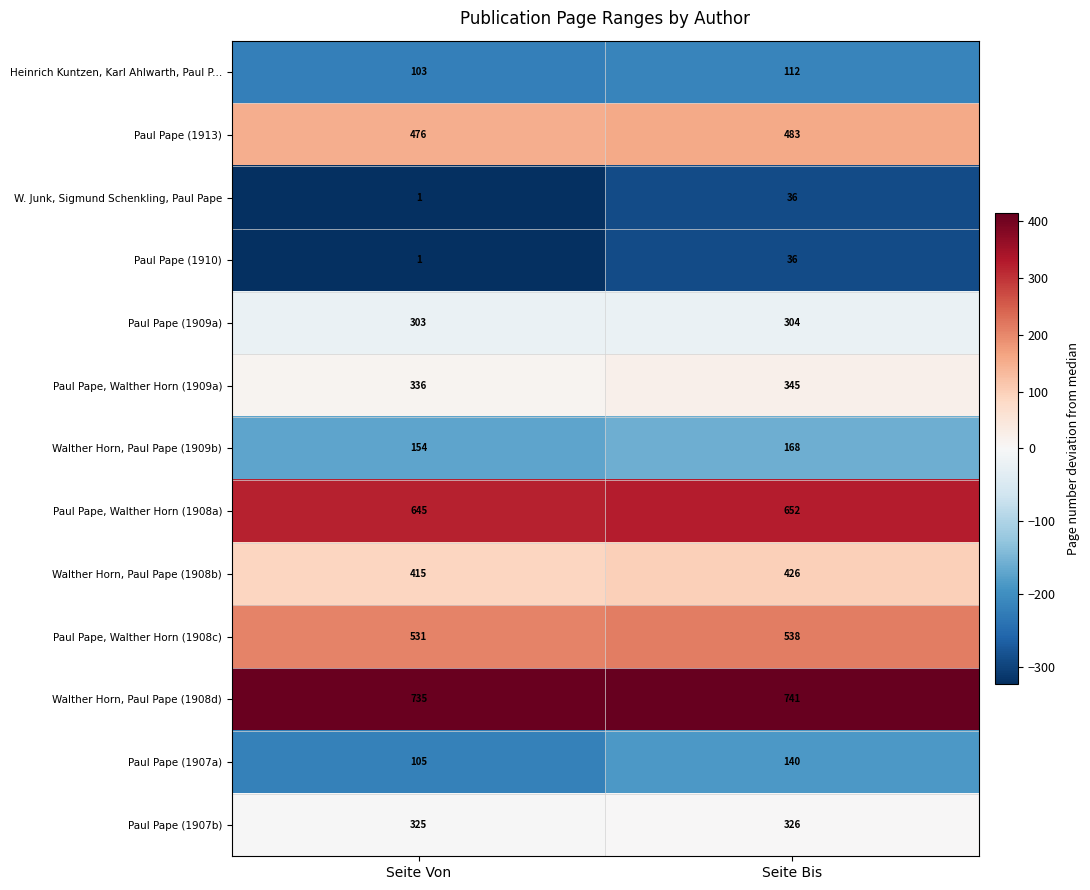

At which category does the chart reach its peak across all series?

Seite Bis